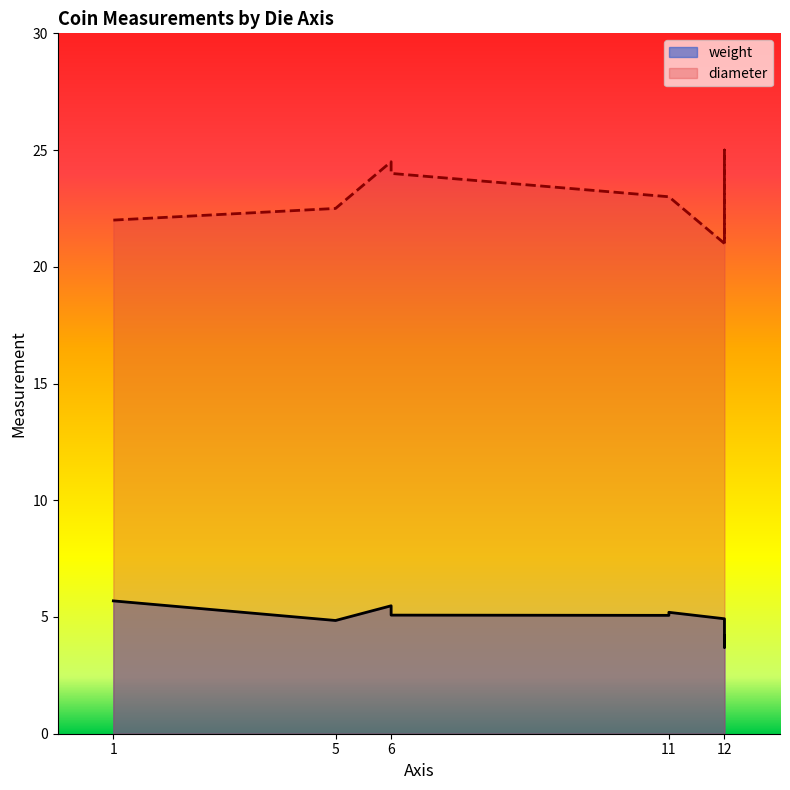

Where does the diameter series first go above 23?

6